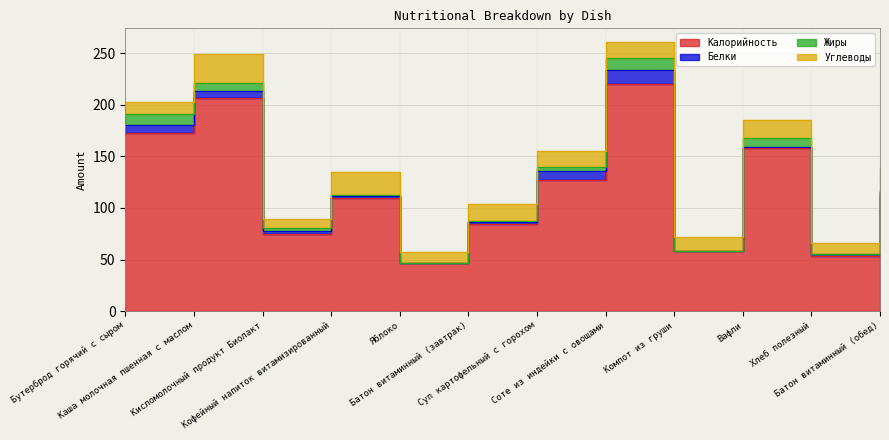

Count the number of categories in the chart.

12